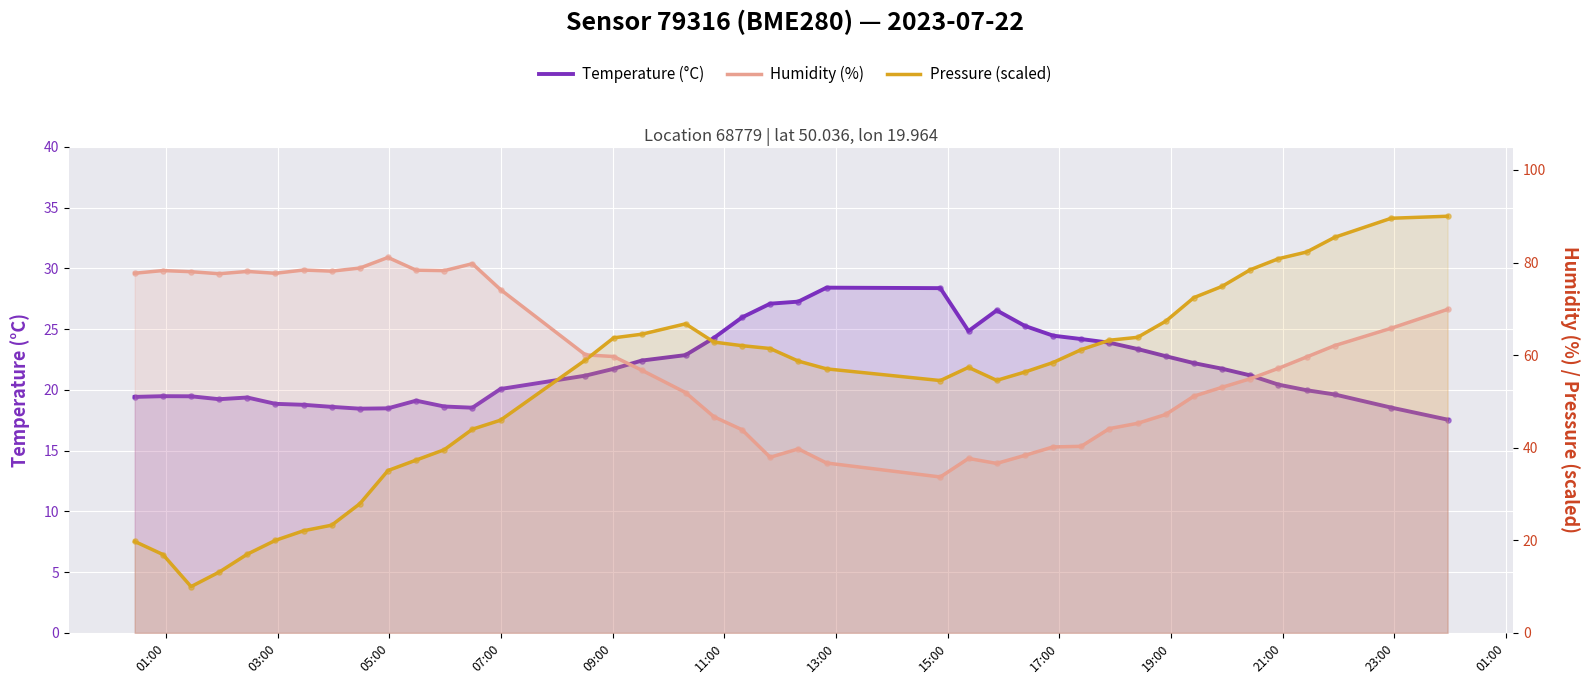

What are all the series names shown in the legend?

Temperature (°C), Humidity (%), Pressure (scaled)